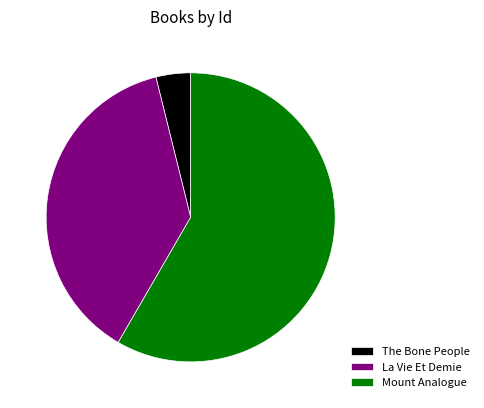

How many segments does this pie chart have?

3